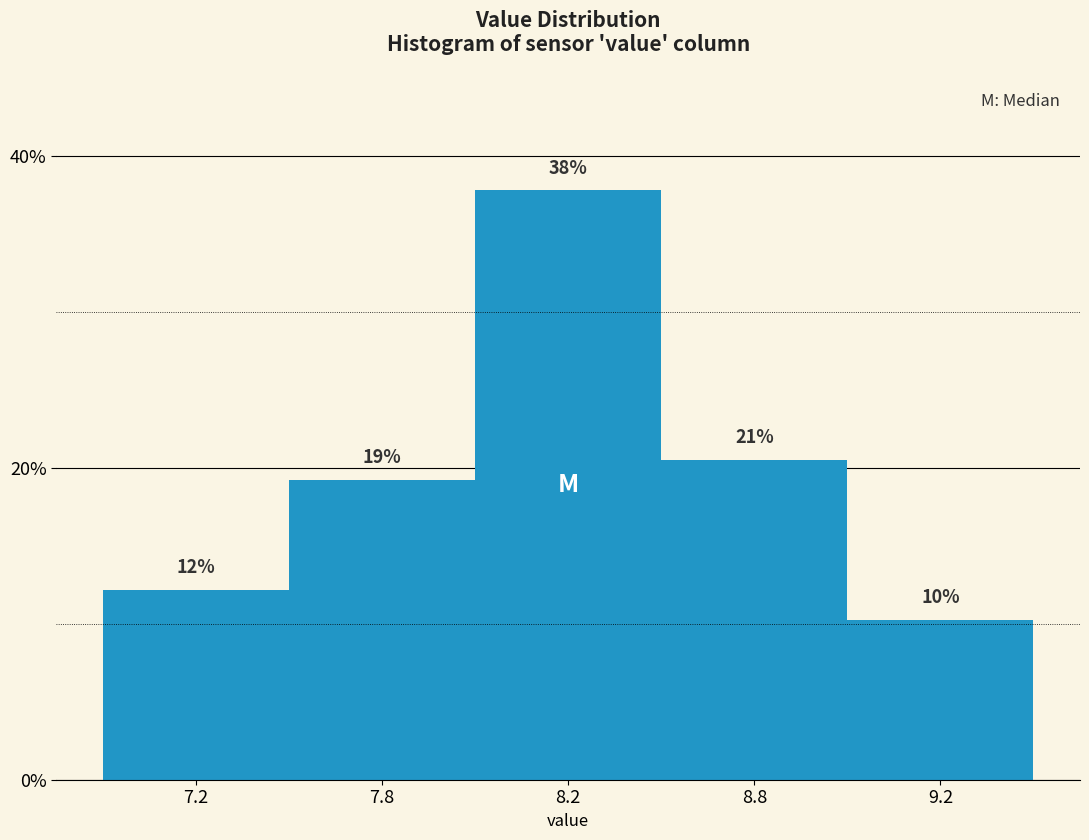

How many bars are there in total?

5